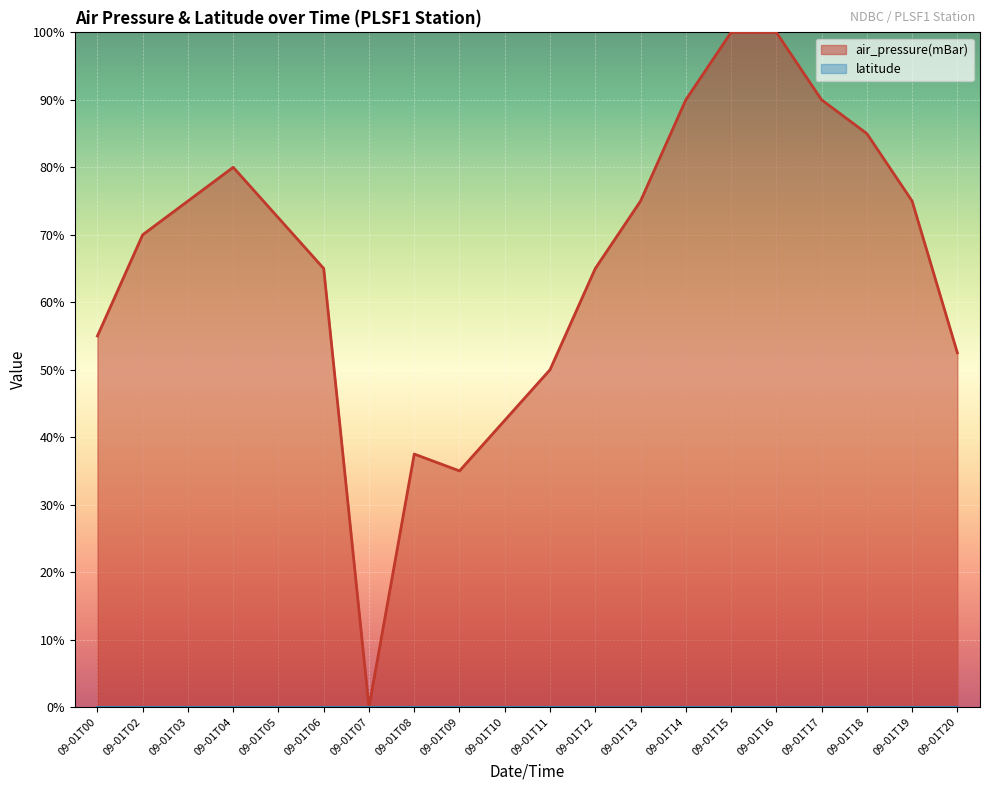

Does the chart display data point markers on the line(s)?

No